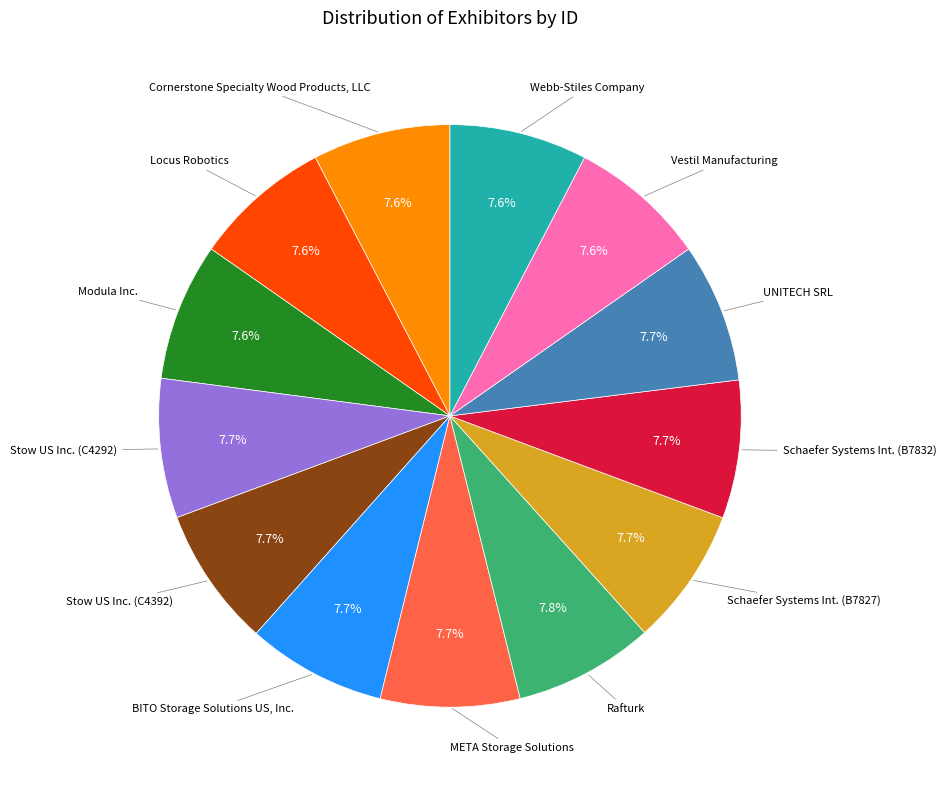

Does any single category account for the majority?

No